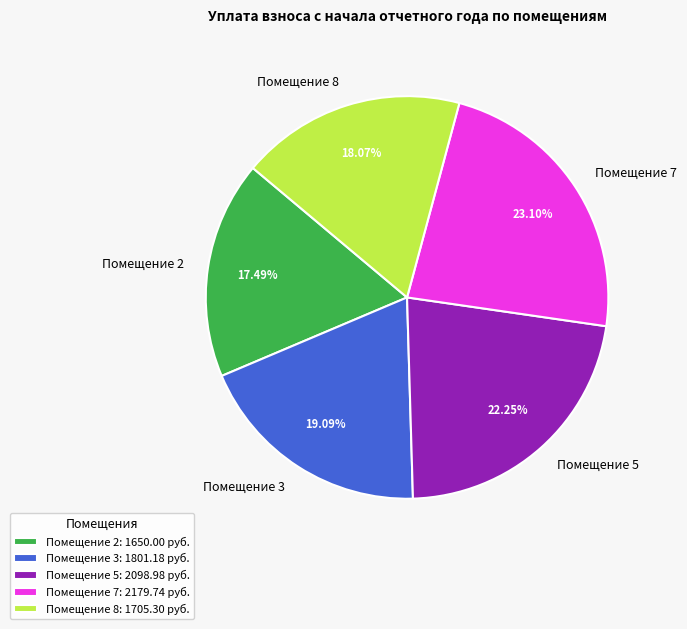

Combined, do Помещение 7 and Помещение 3 account for over 50%?

No